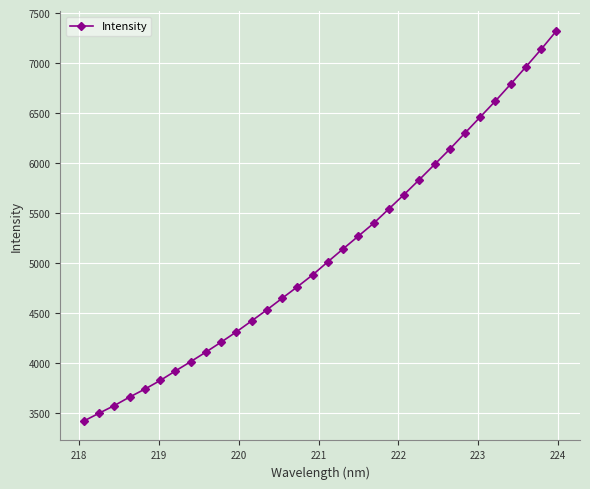

What is the sum of all values?

163118.5